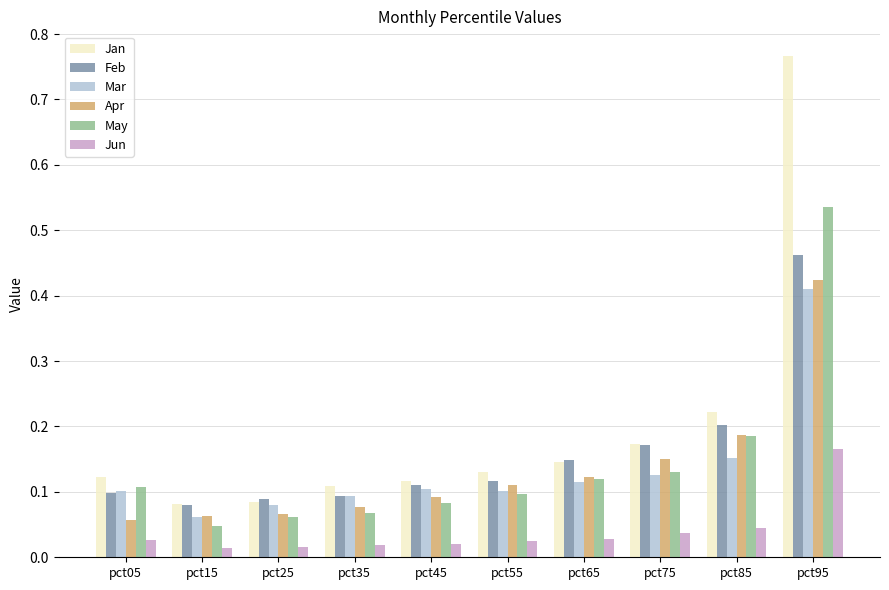

How many bars are there in each group?

6